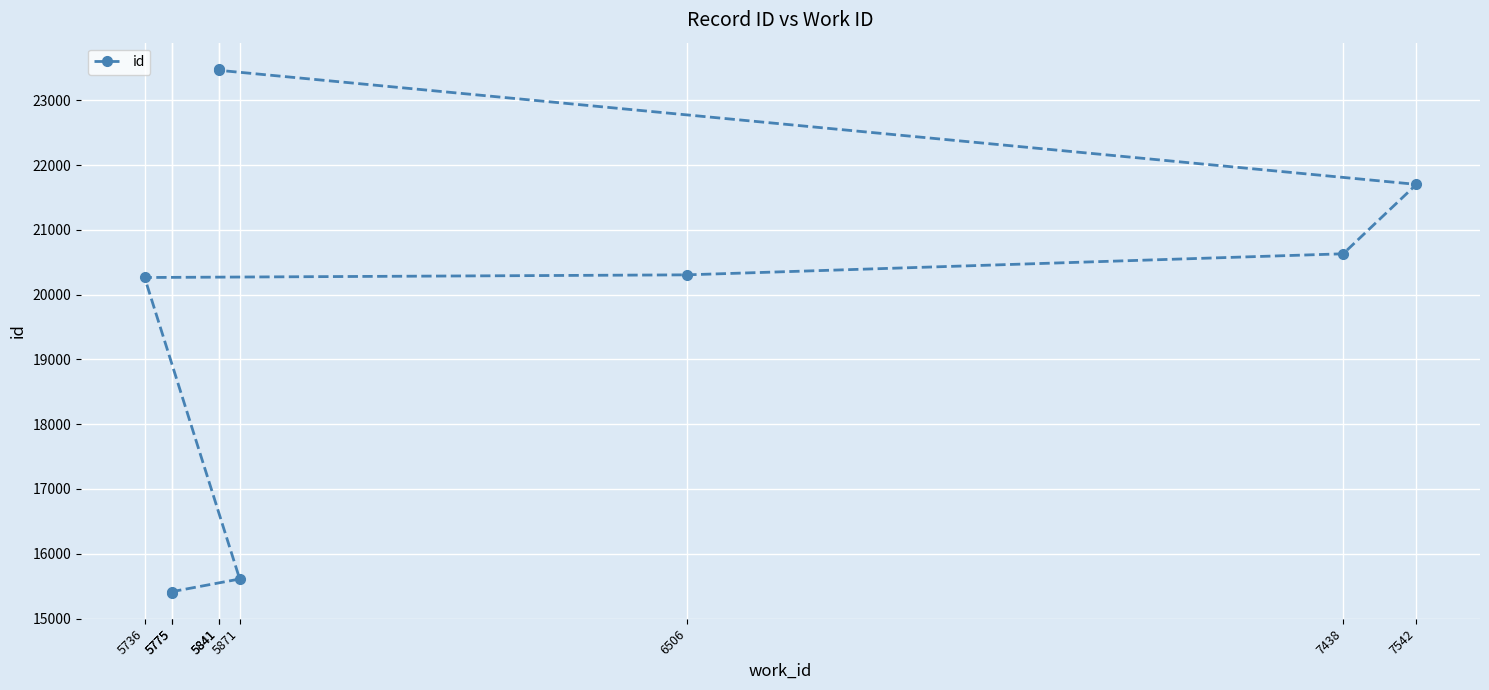

What is the difference between the maximum and minimum values?

8082